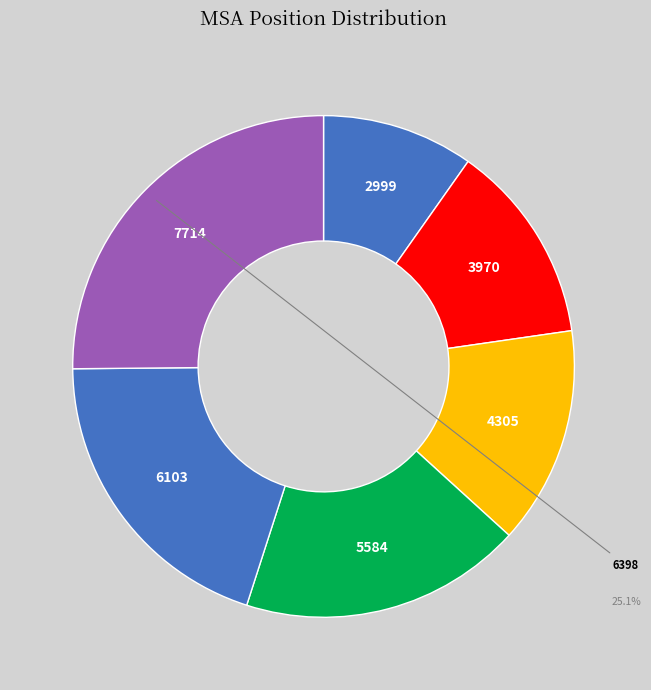

Count the number of slices in the pie.

6